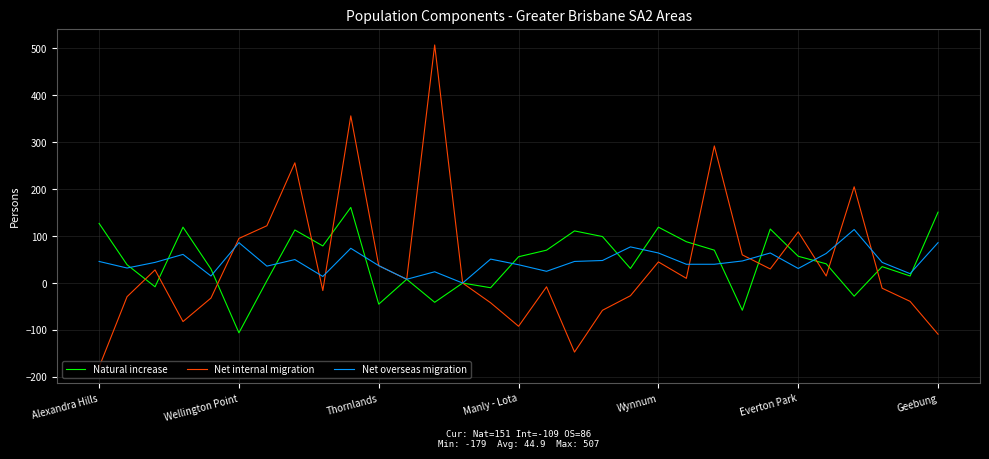

Which series has the largest range (max minus min)?

Net internal migration